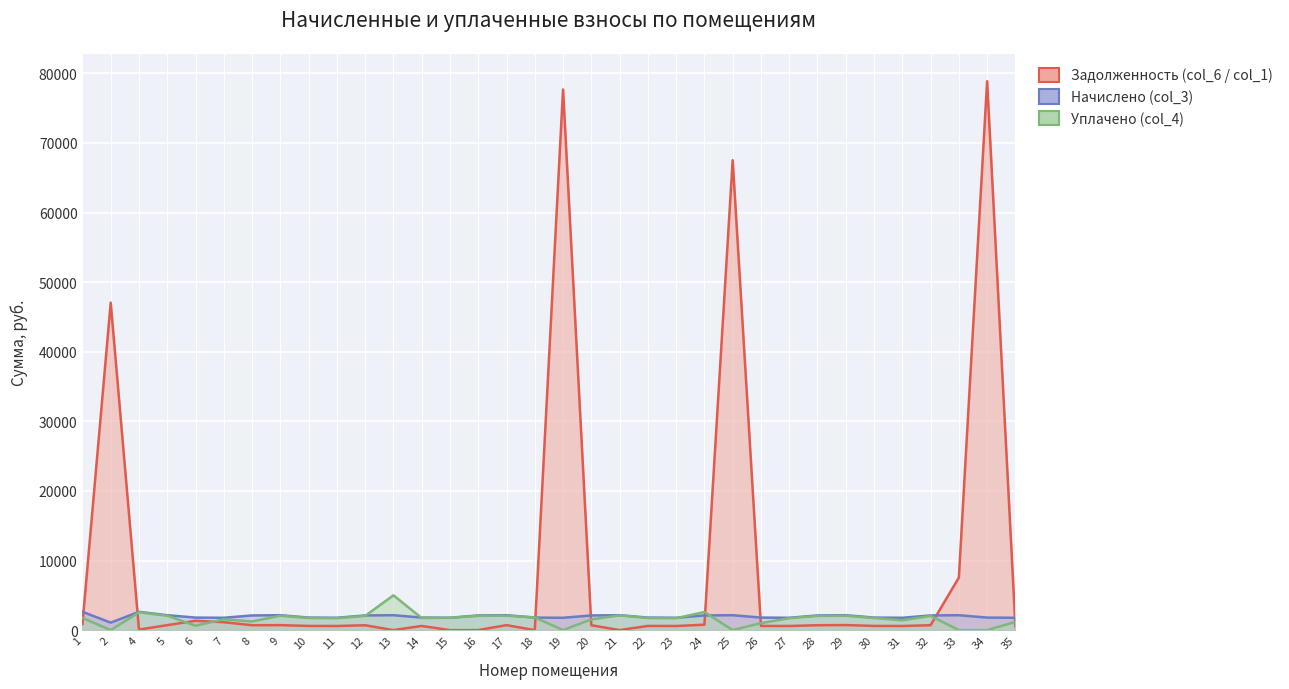

How many series are shown in this chart?

3